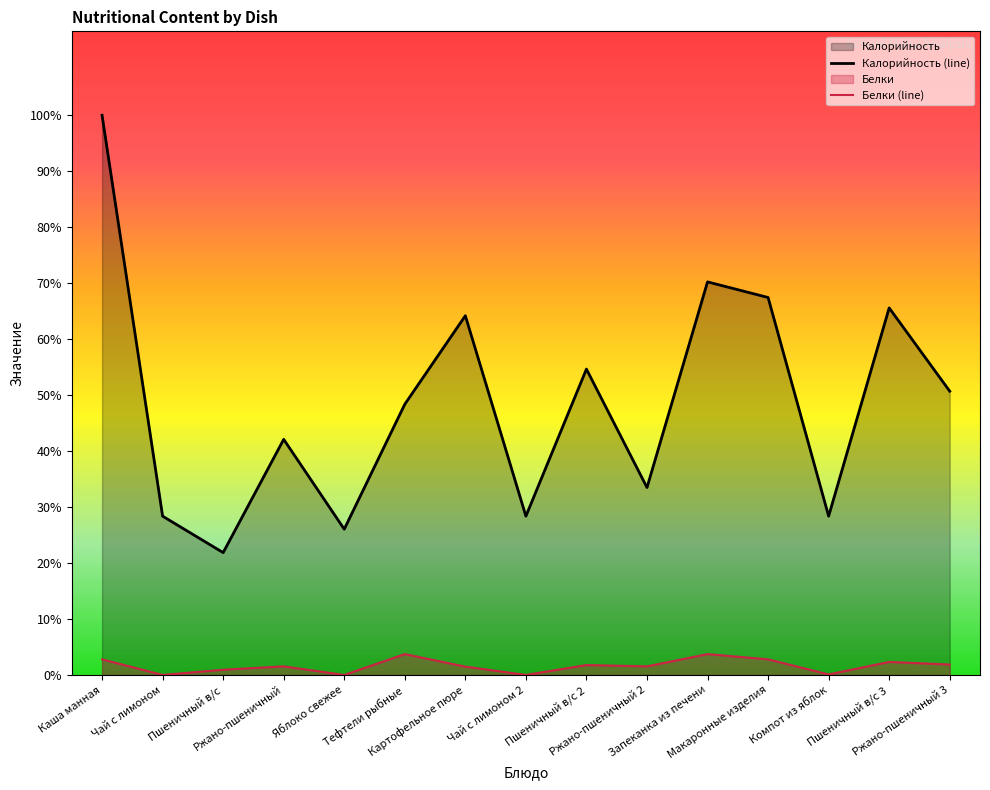

Does the chart display data point markers on the line(s)?

No